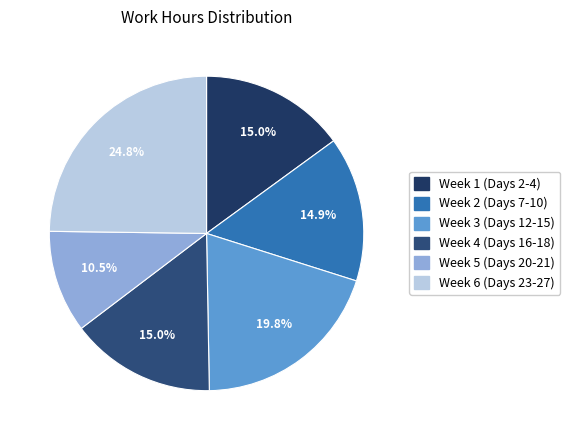

What is the smallest slice in the pie chart?

Week 5 (Days 20-21)